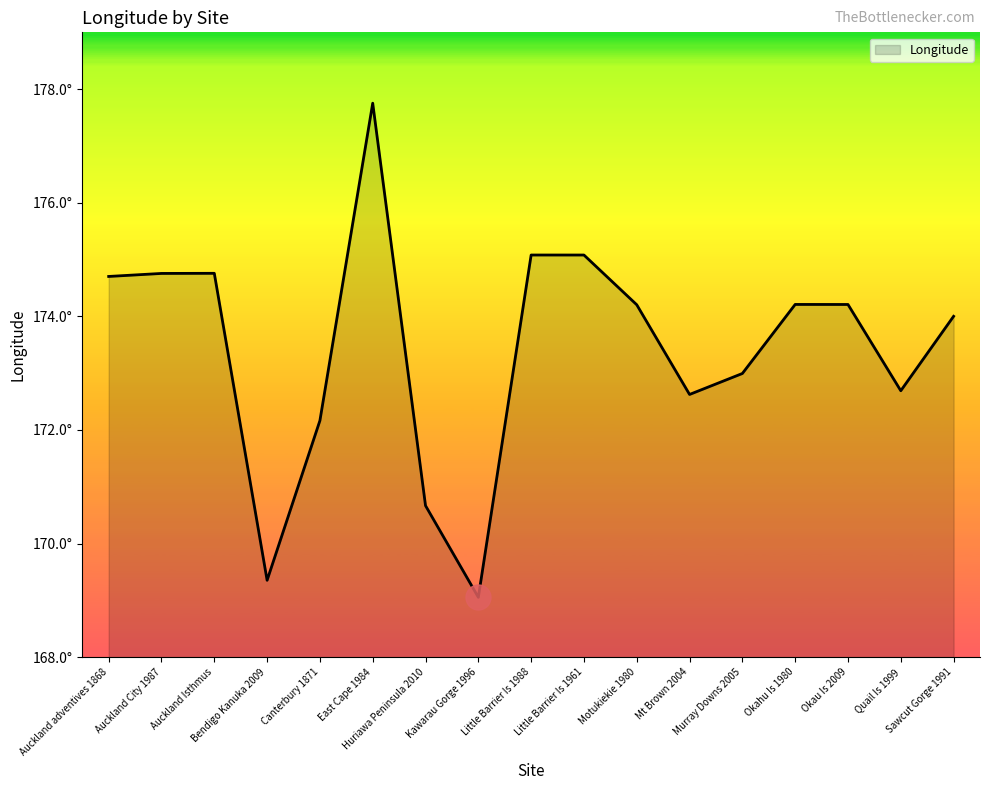

Rank the categories by value from lowest to highest.

Kawarau Gorge 1996, Bendigo Kanuka 2009, Huriawa Peninsula 2010, Canterbury 1871, Mt Brown 2004, Quail Is 1999, Murray Downs 2005, Sawcut Gorge 1991, Motukiekie 1980, Okau Is 2009, Okahu Is 1980, Auckland adventives 1868, Auckland City 1987, Auckland Isthmus, Little Barrier Is 1961, Little Barrier Is 1988, East Cape 1984